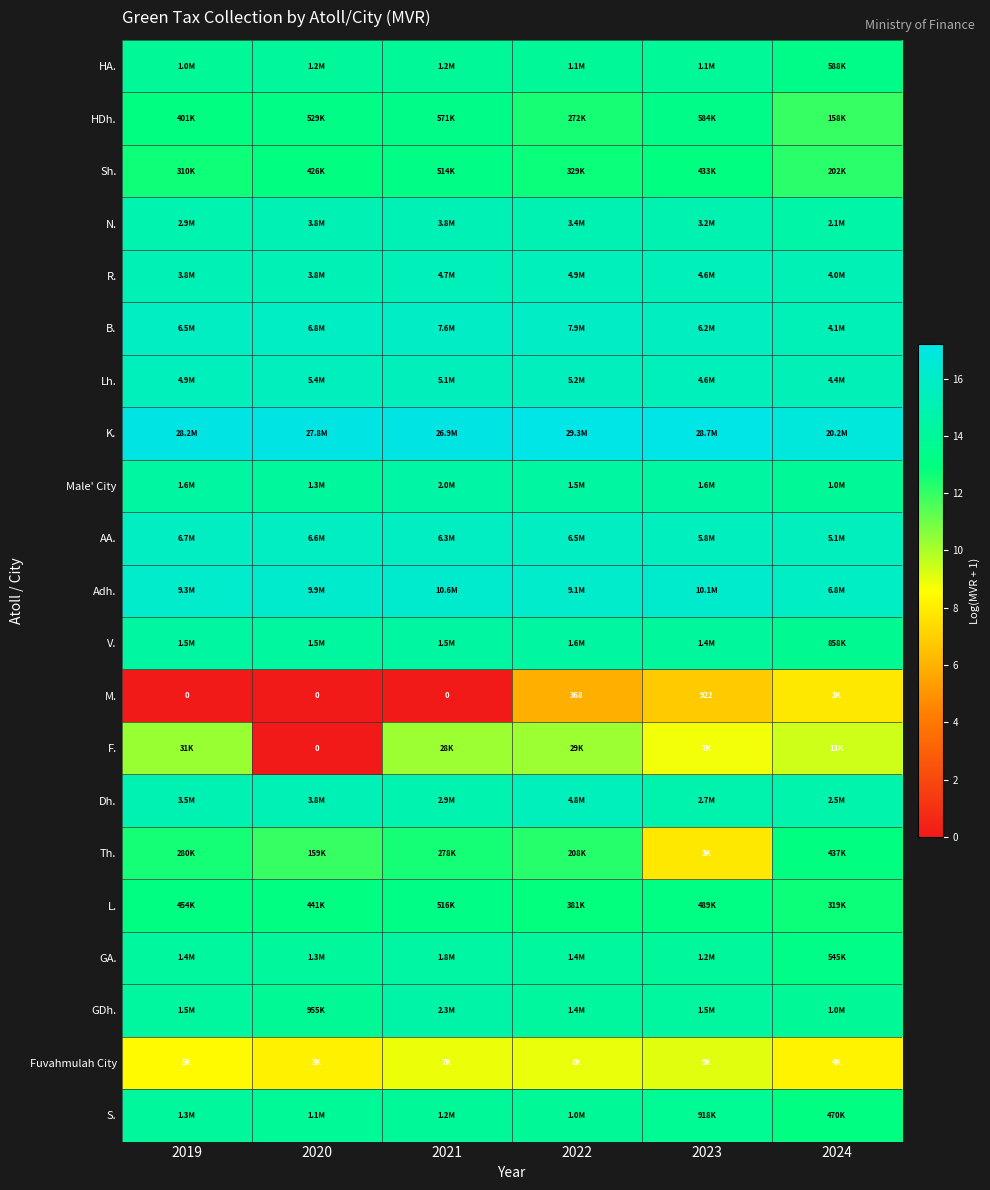

Which label corresponds to the smallest value in the chart?

2019